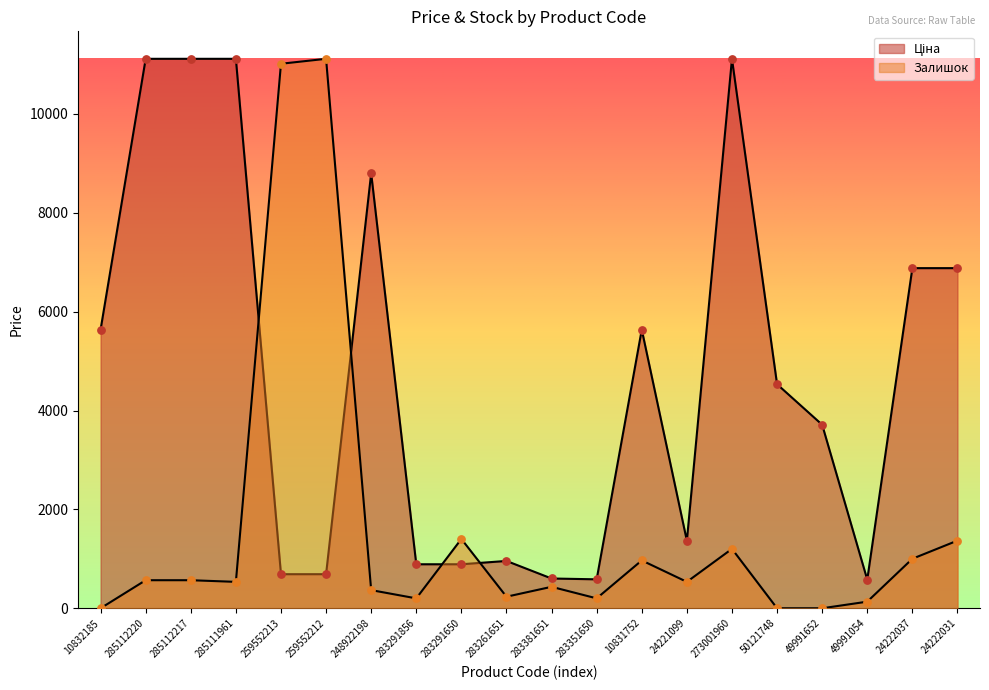

At how many categories does at least one series exceed 1389?

14